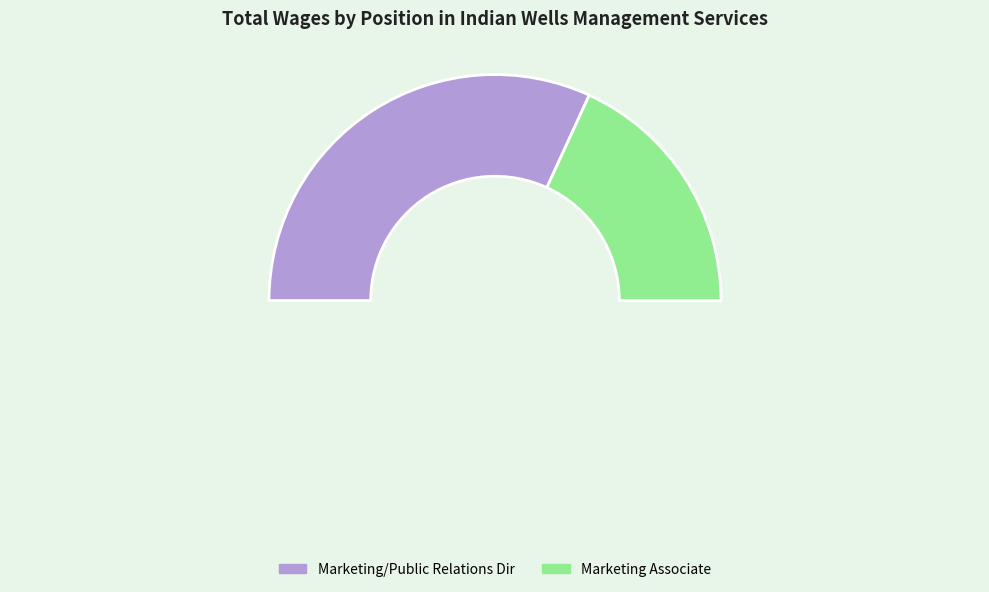

Between Marketing Associate and Marketing/Public Relations Dir, which is larger?

Marketing/Public Relations Dir